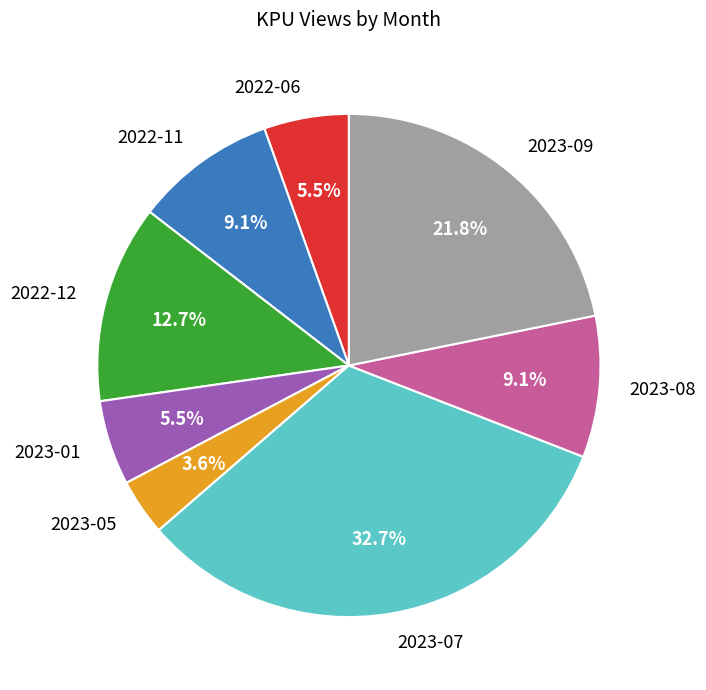

What percentage is the 2023-08 slice, to the nearest percent?

9%